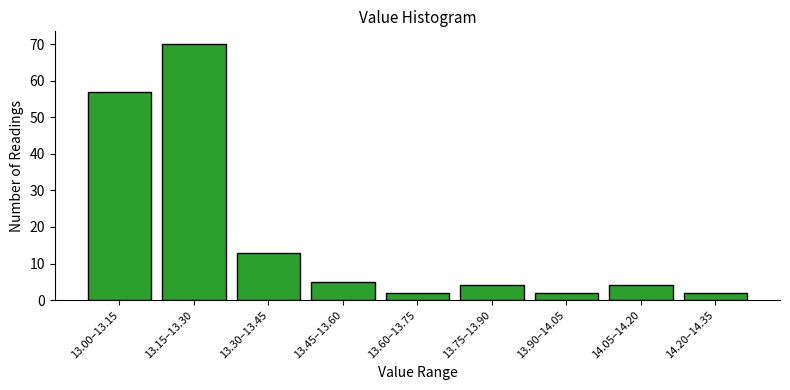

Reading left to right, what are all the values shown in this chart?

13.00–13.15=57	13.15–13.30=70	13.30–13.45=13	13.45–13.60=5	13.60–13.75=2	13.75–13.90=4	13.90–14.05=2	14.05–14.20=4	14.20–14.35=2